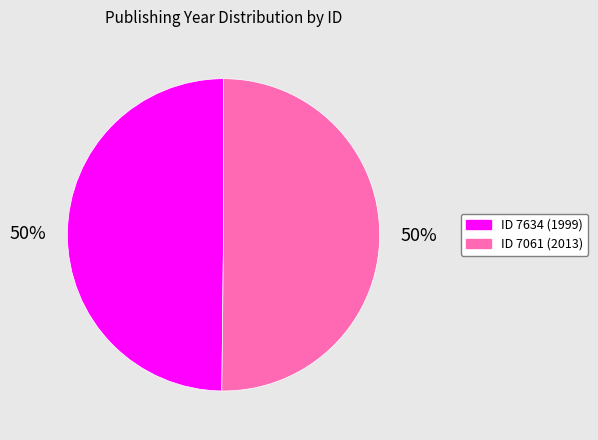

To the nearest percent, what is the average slice percentage?

50%